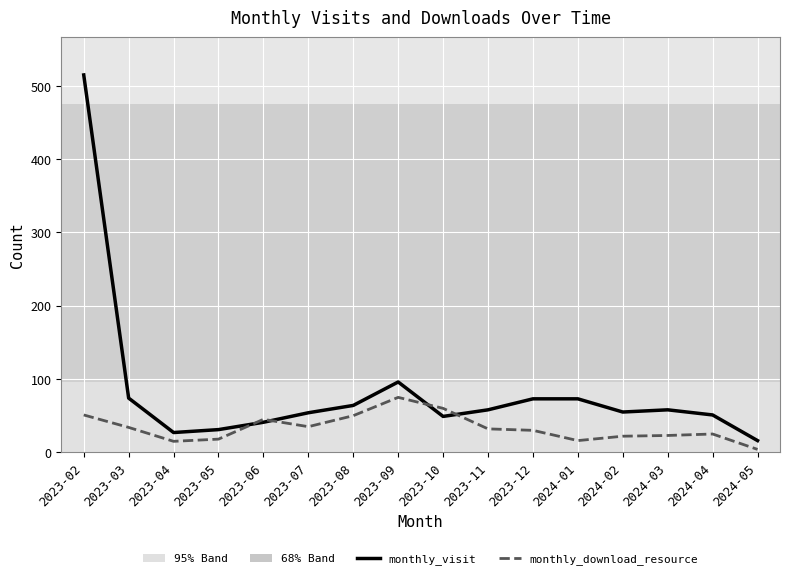

Which series has the largest total across all categories?

monthly_visit